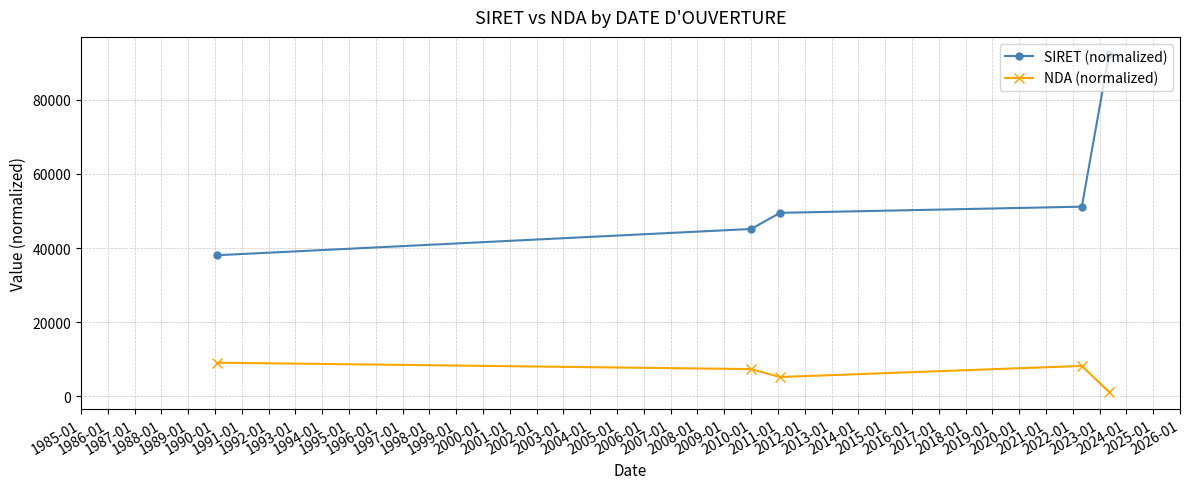

At how many categories does at least one series exceed 78714?

1